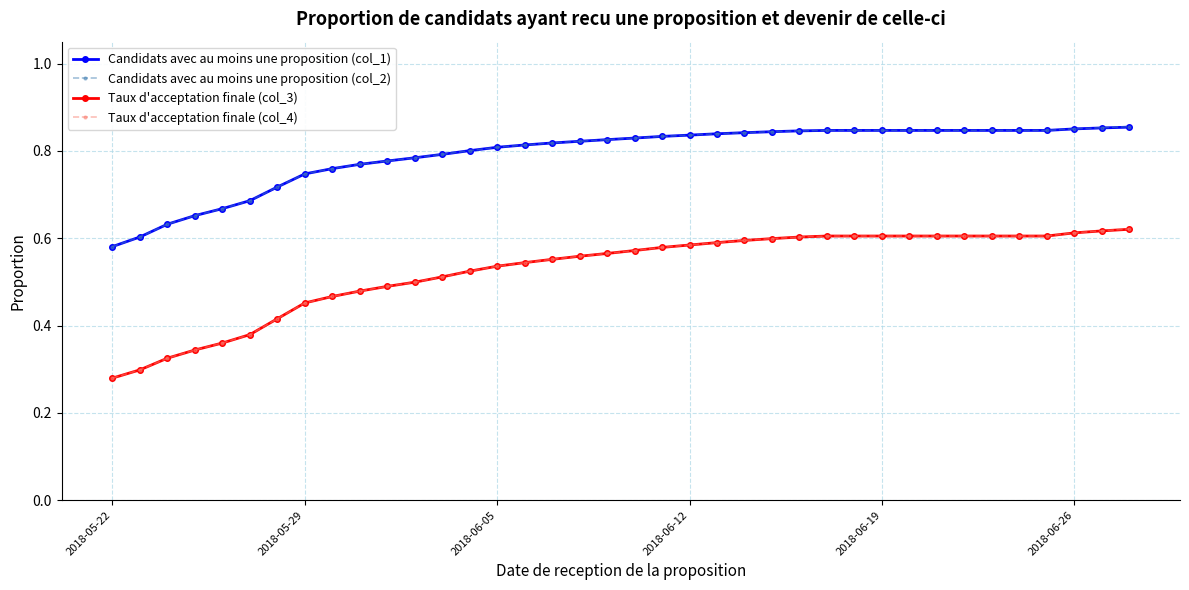

How many data points does each series have?

38